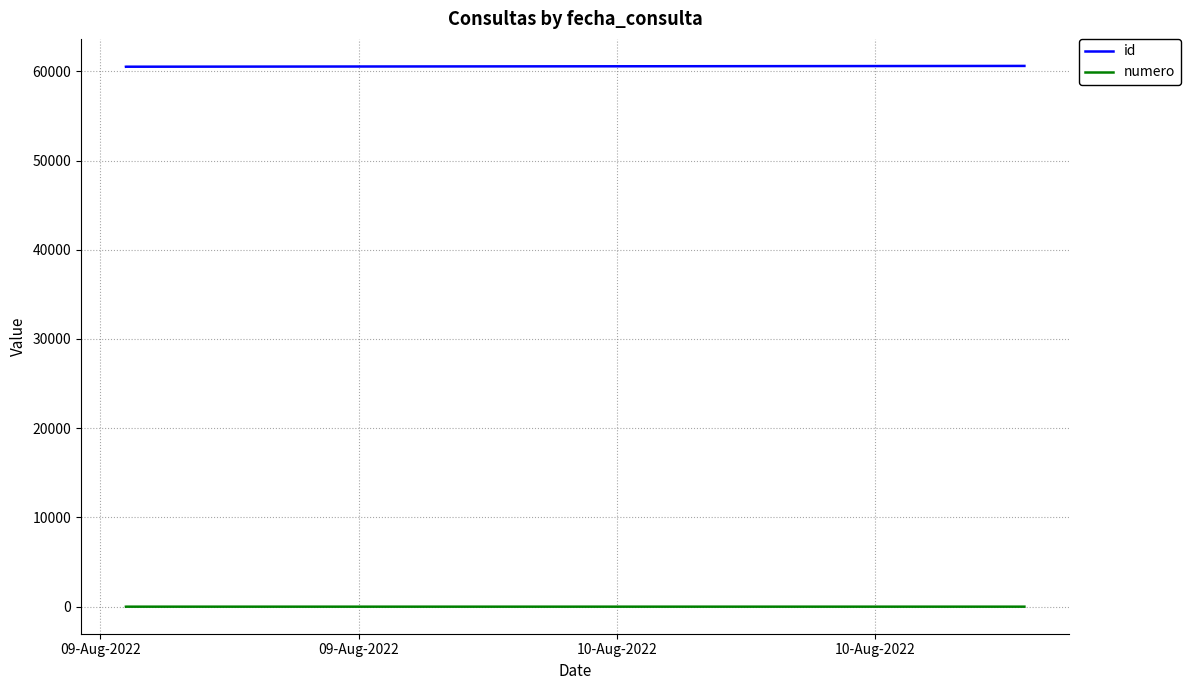

What is the highest value of the id series?

60602